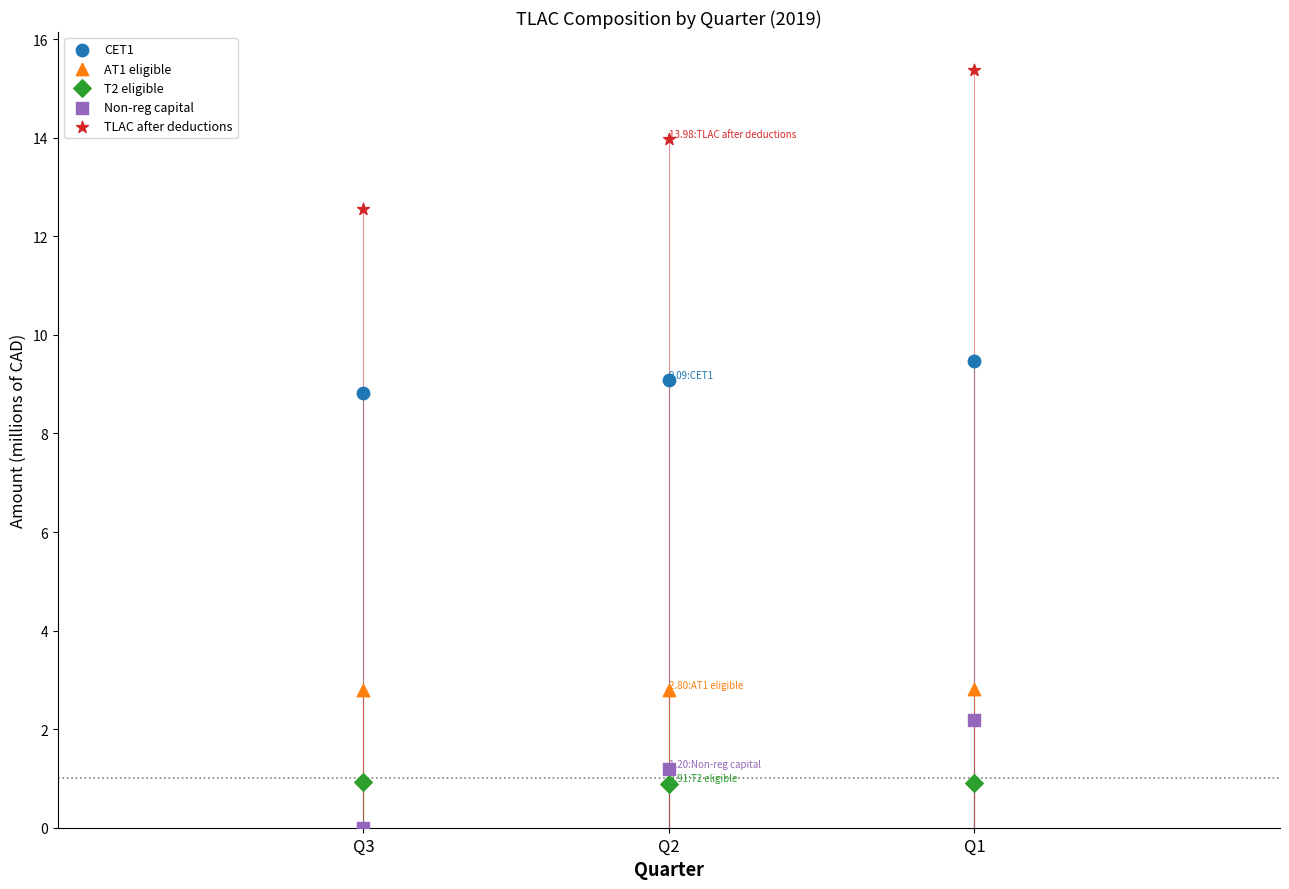

In the TLAC after deductions series, what Y value is closest to 13?

12.5